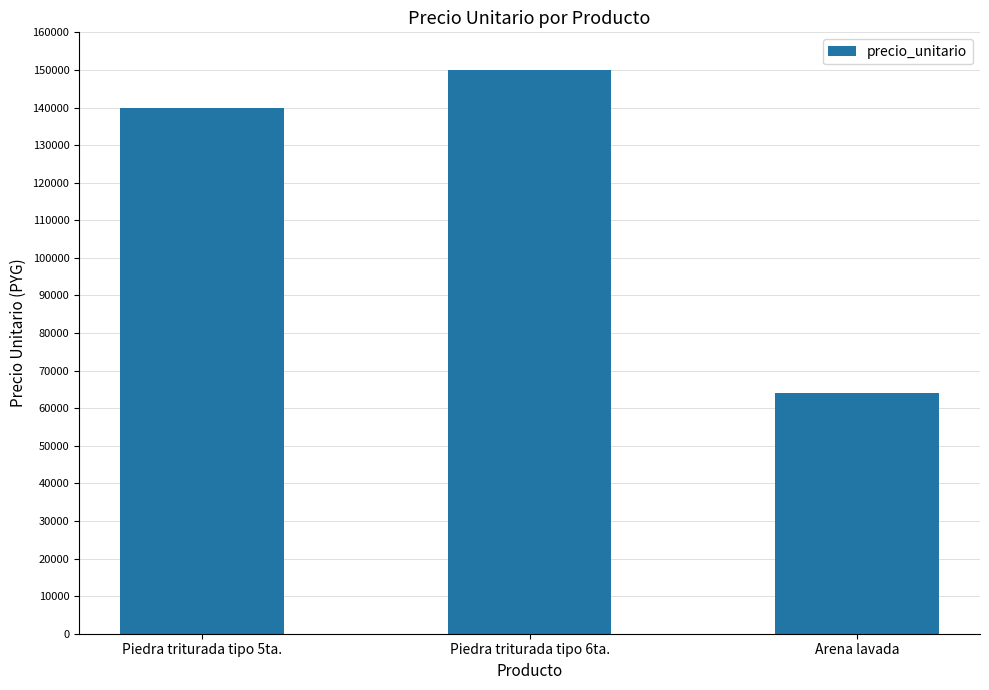

What is the average value?

118000